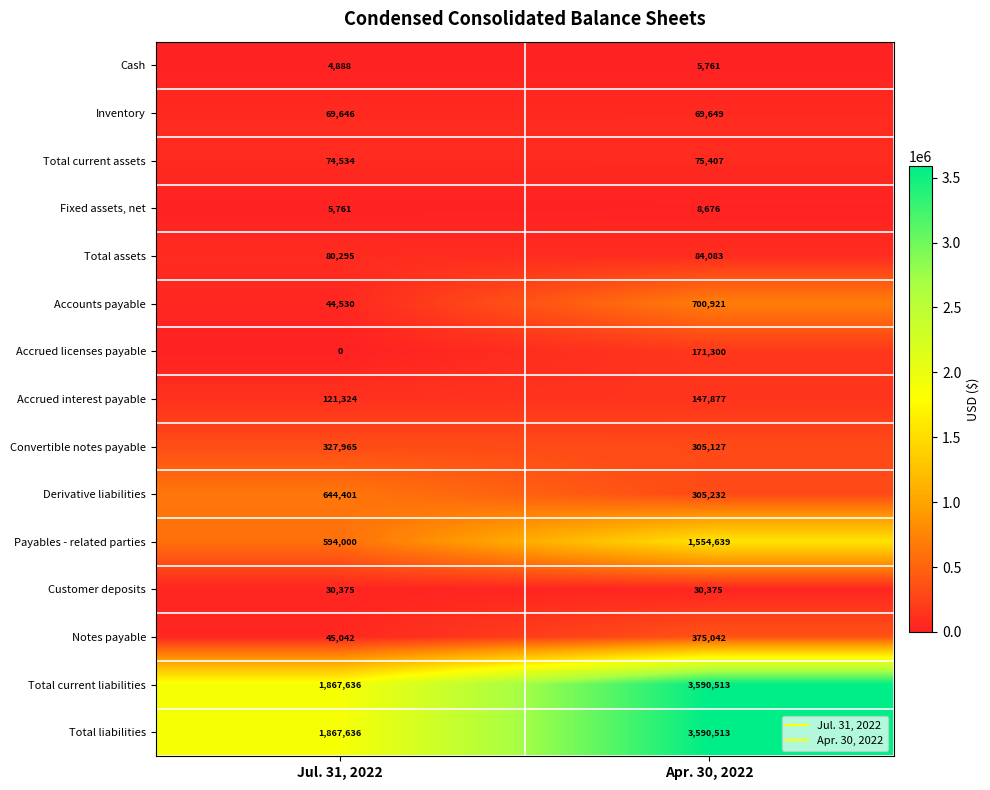

What is the sum of all Accrued interest payable values?

269201